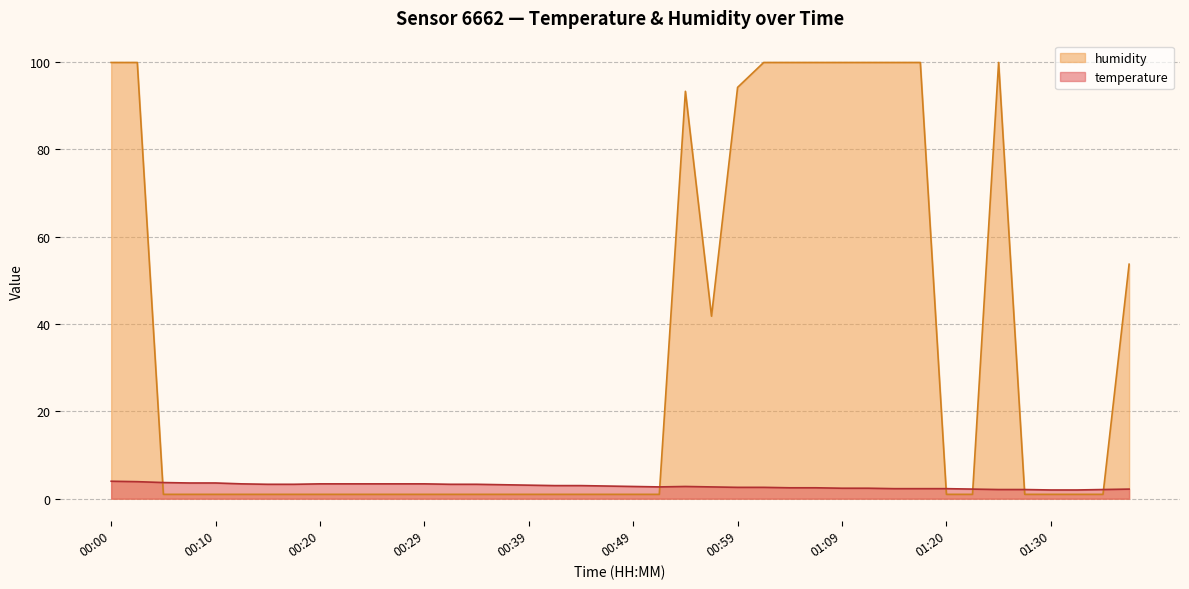

How many lines are shown in the chart?

2